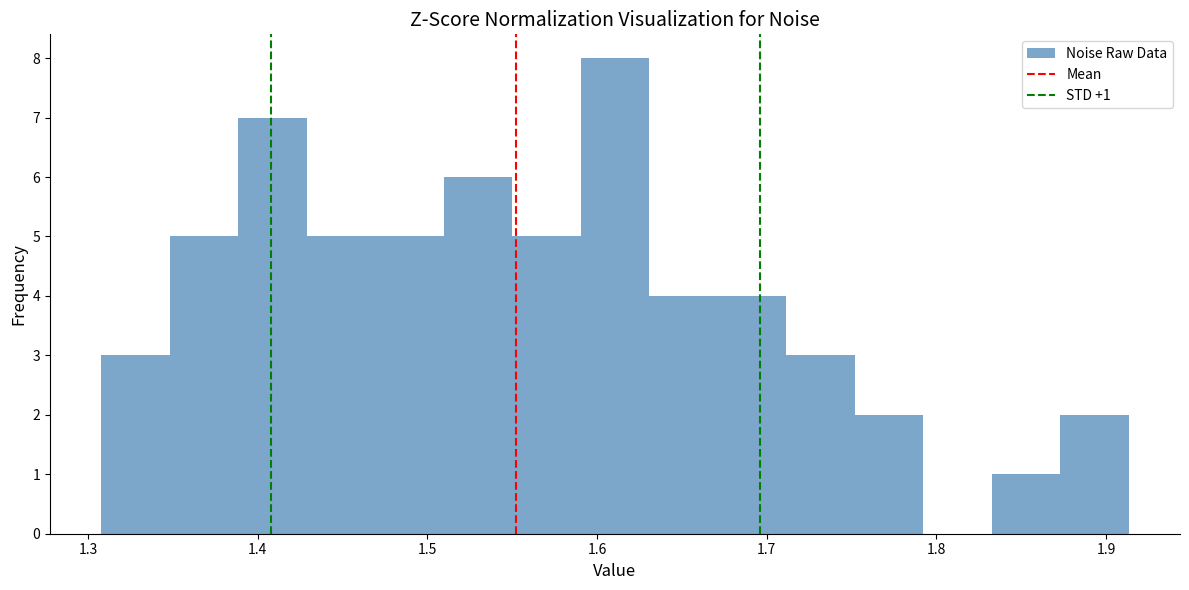

Which range on the x-axis has the tallest bar?

1.59 to 1.63